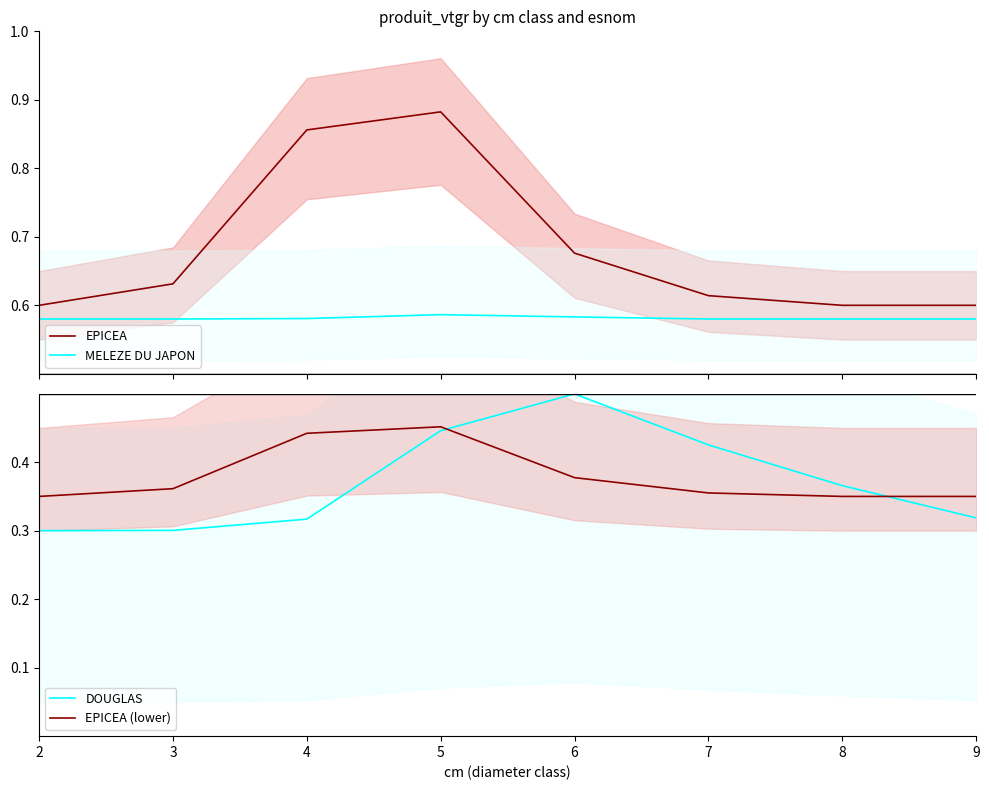

How many MELEZE DU JAPON values are between 0 and 1?

8